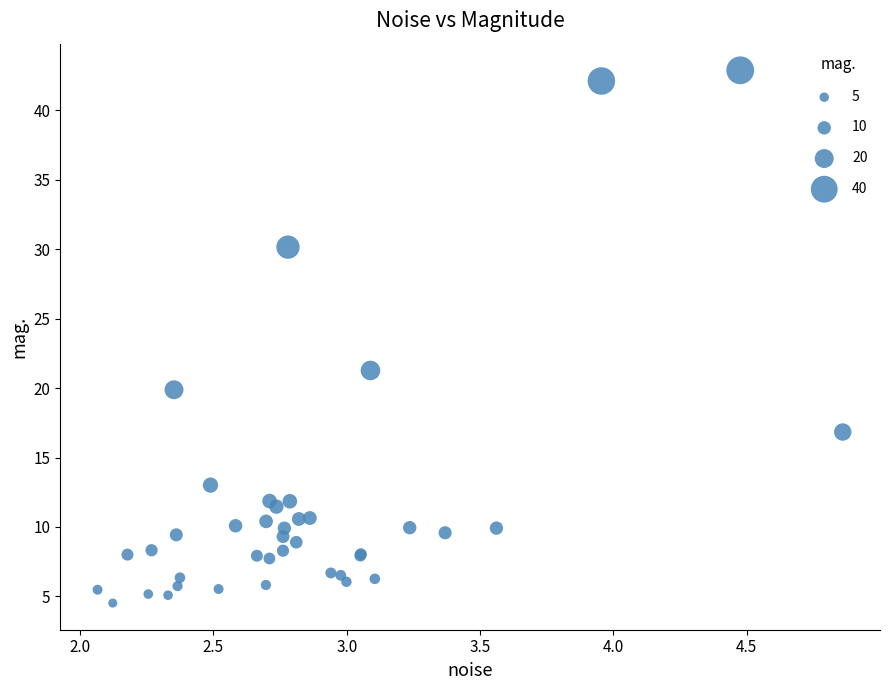

What Y value in the scatter plot is closest to 23?

21.3